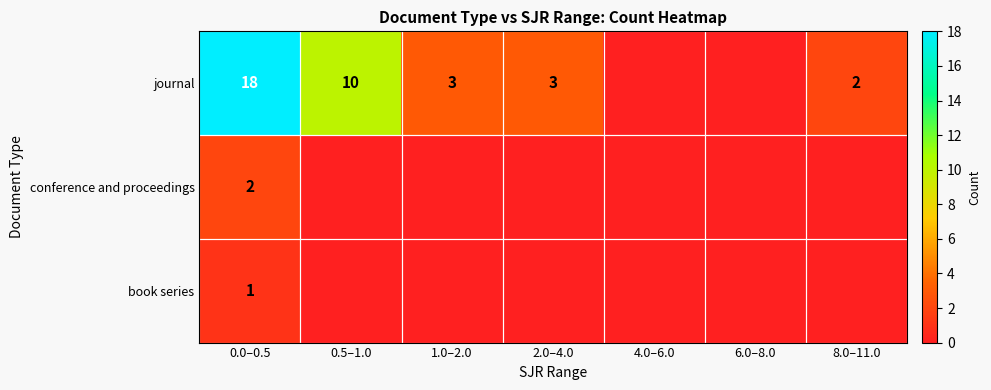

At which category does the chart reach its peak across all series?

0.0–0.5